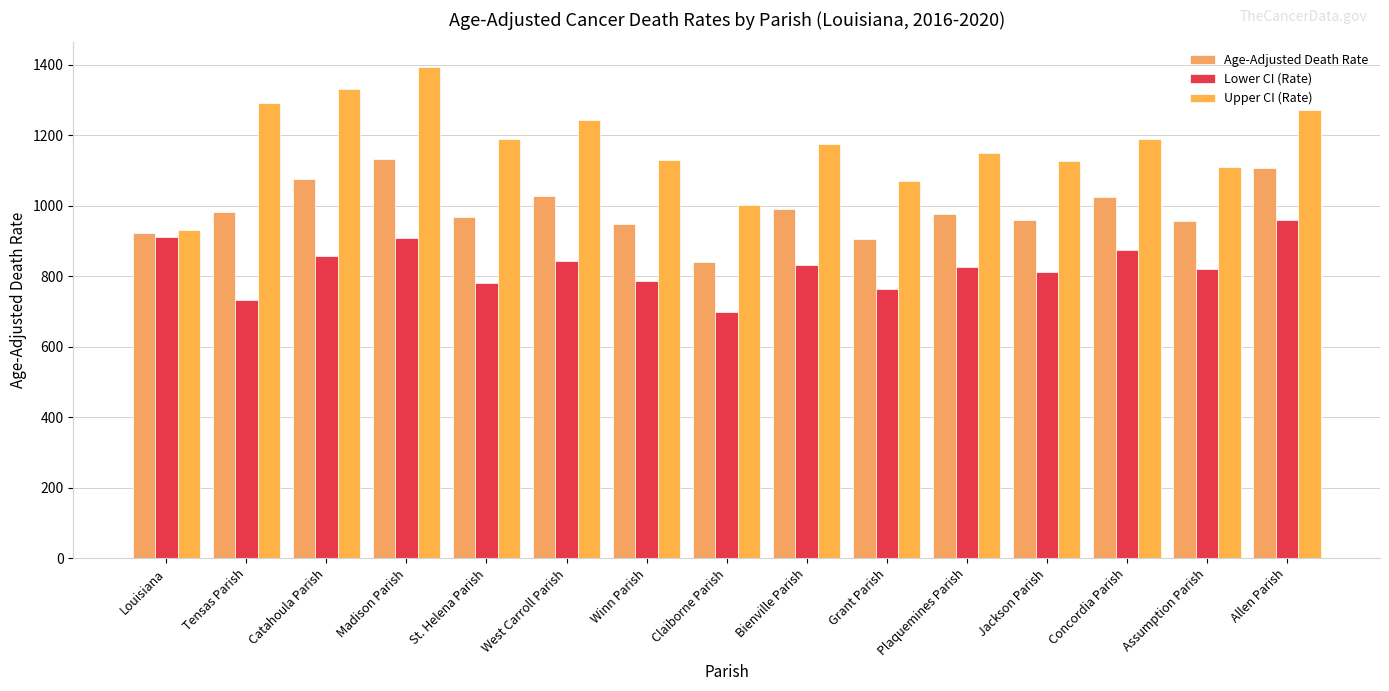

Rank the series by their average value, from lowest to highest.

Lower CI (Rate), Age-Adjusted Death Rate, Upper CI (Rate)